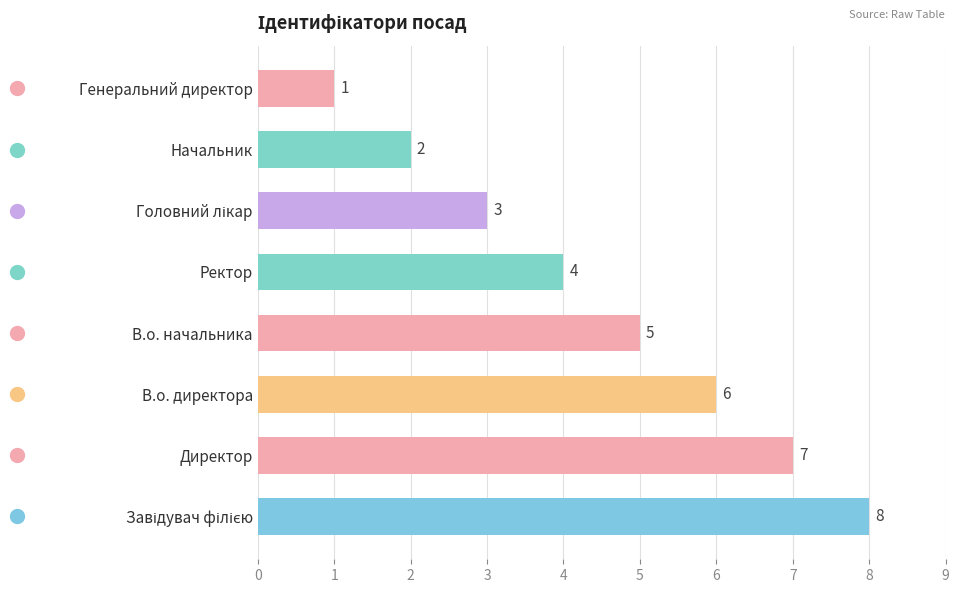

What is the change in value from В.о. начальника to Генеральний директор?

-4